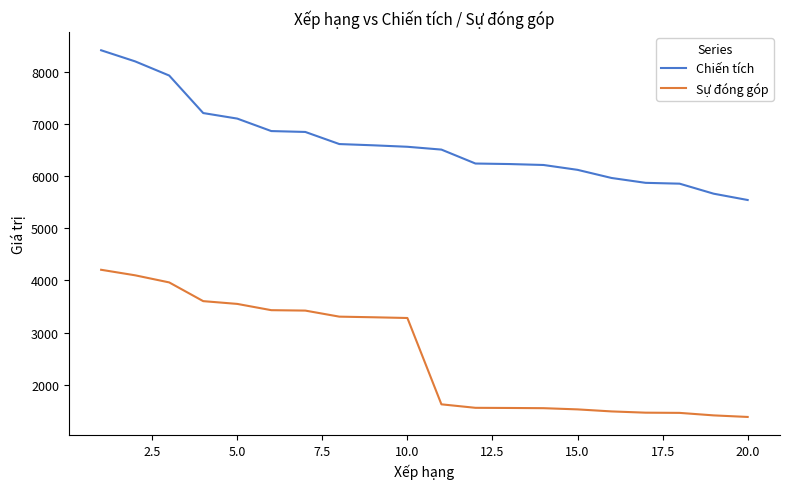

How many distinct data groups are displayed?

2